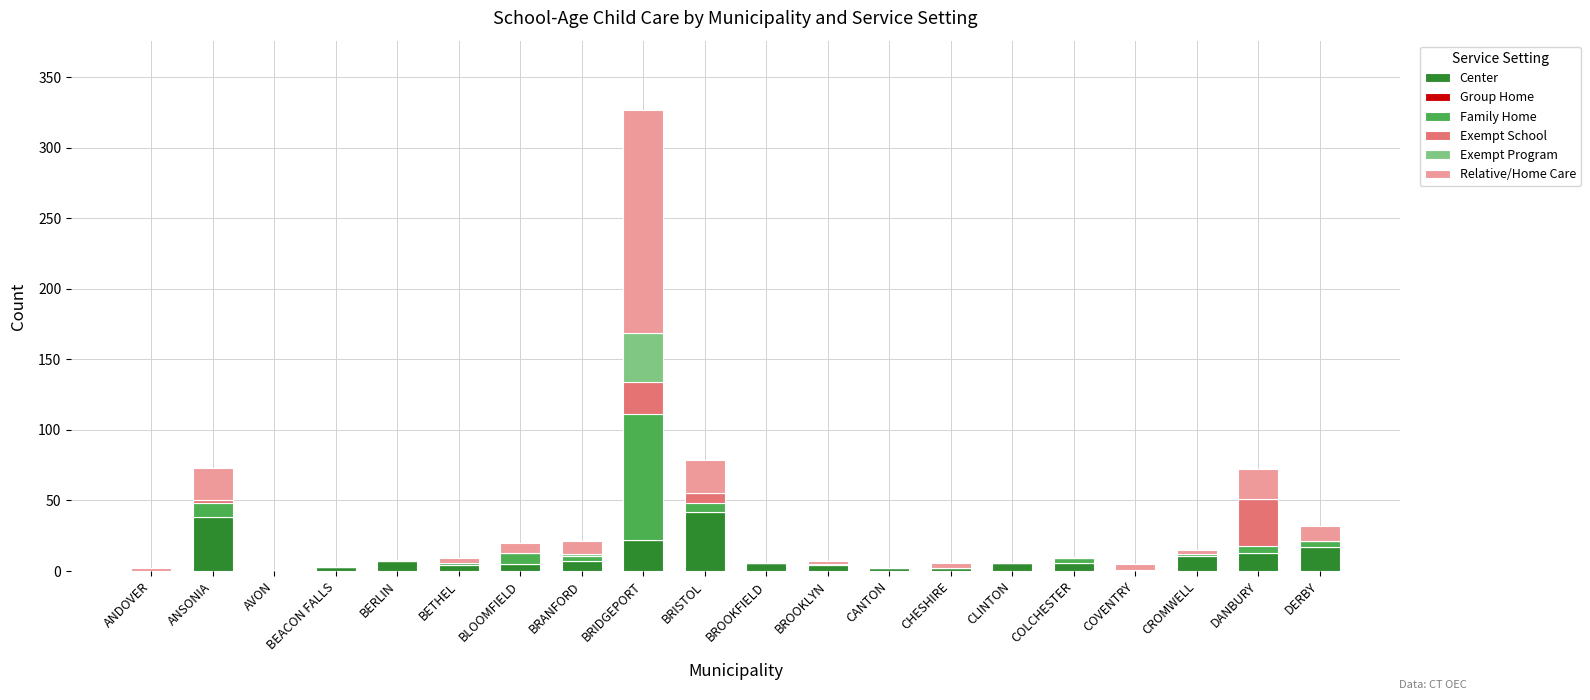

What is the maximum value for Center?

42